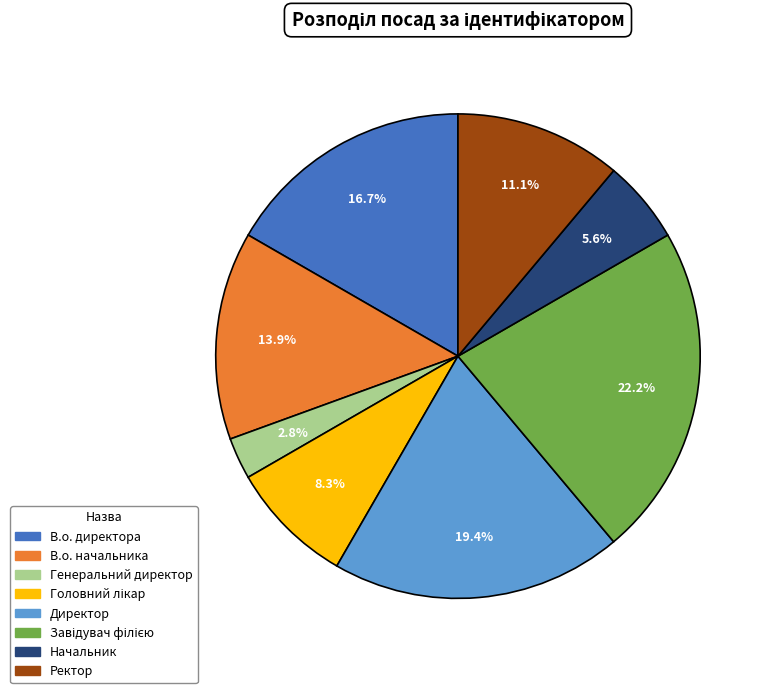

How many segments does this pie chart have?

8